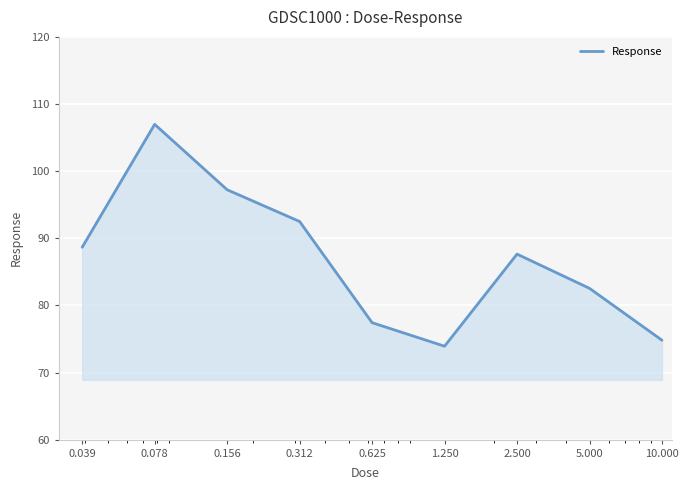

Reading right to left, transcribe all the data shown in this chart.

74.8	82.5	87.6	73.9	77.4	92.5	97.2	107.0	88.7